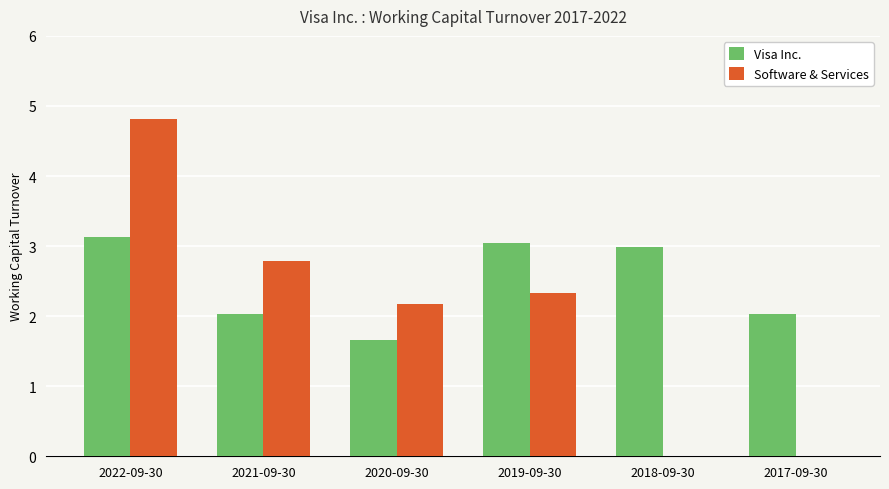

Between 2022-09-30 and 2018-09-30, which series saw the biggest shift?

Software & Services